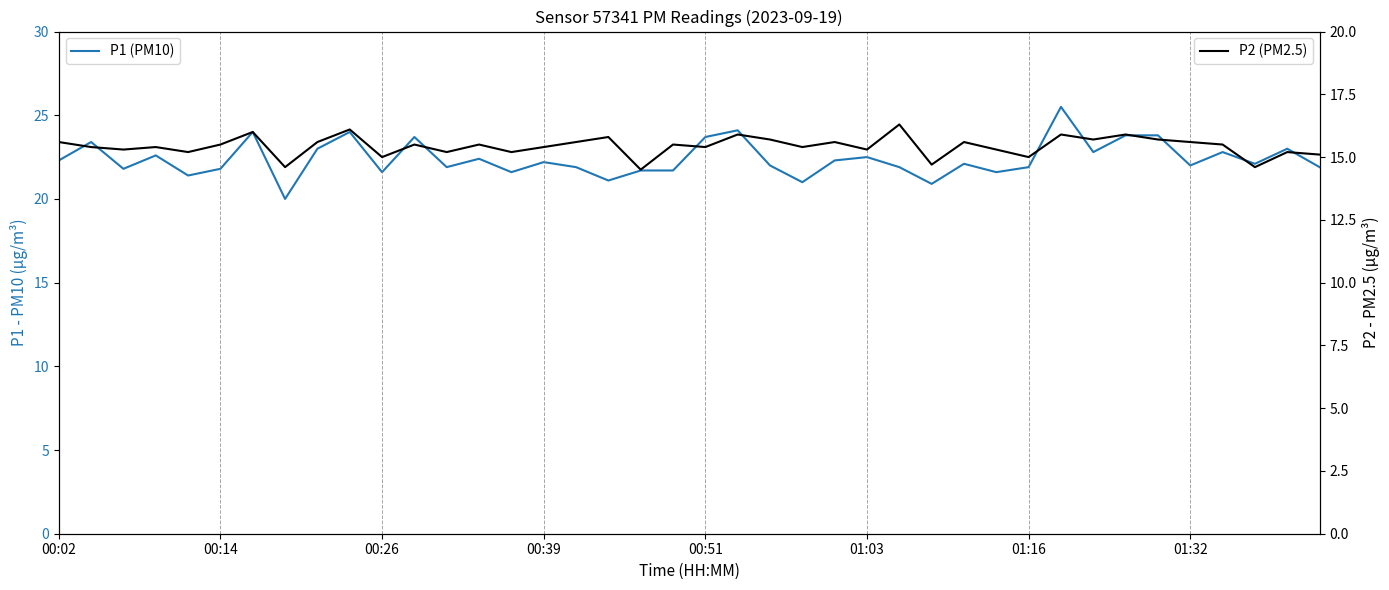

What is the total value across all series at 17?

36.9